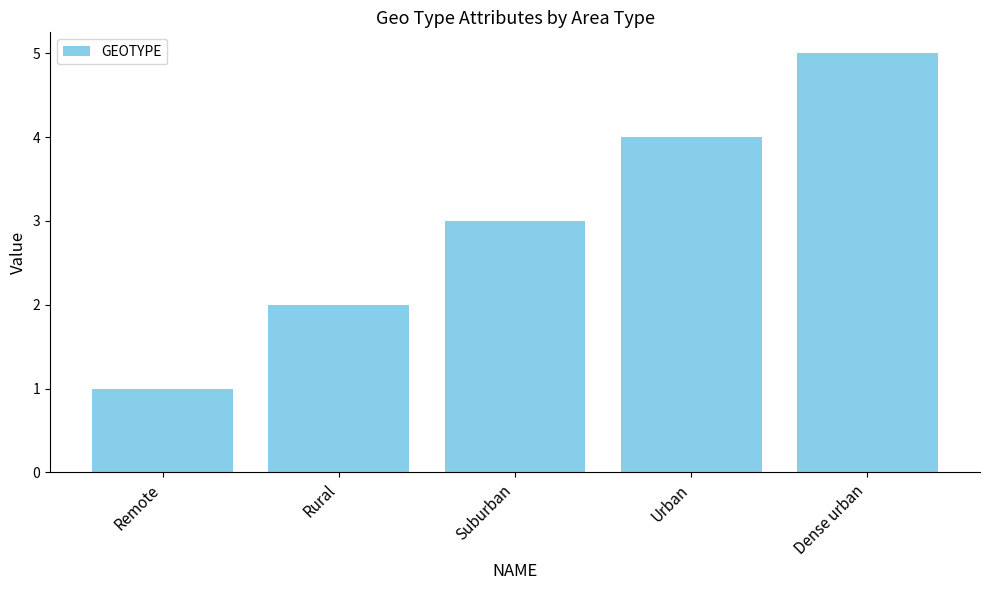

What is the approximate value at Dense urban?

5